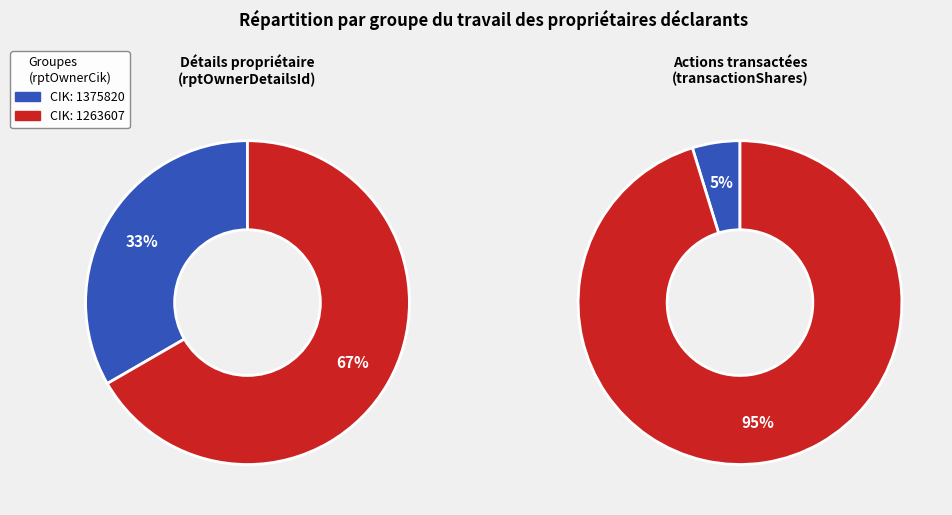

What portion of the pie excludes 1375820?

66.7%